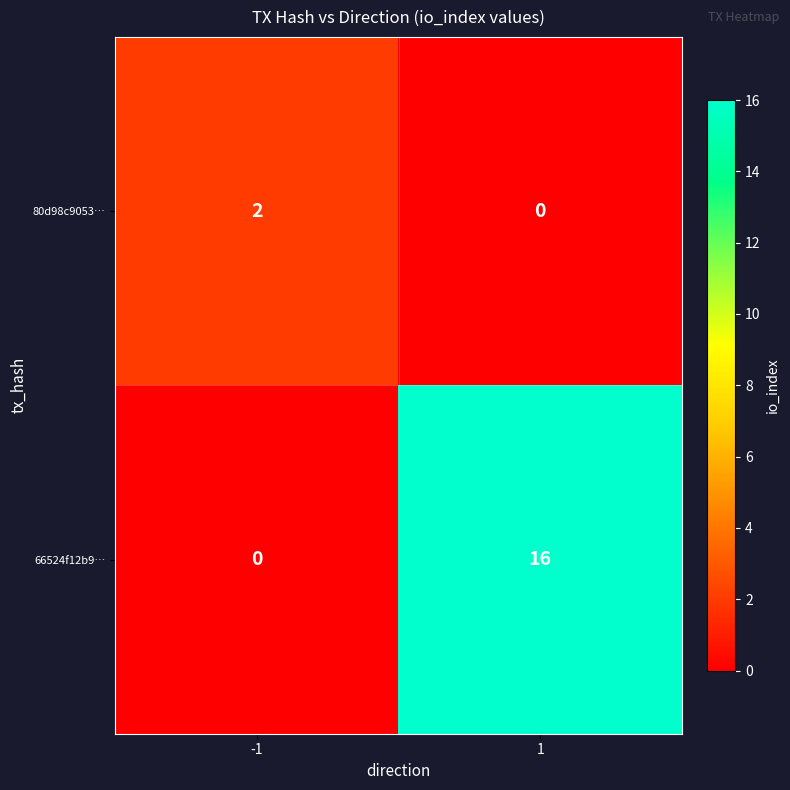

What is the spread (max minus min) of values at -1?

2